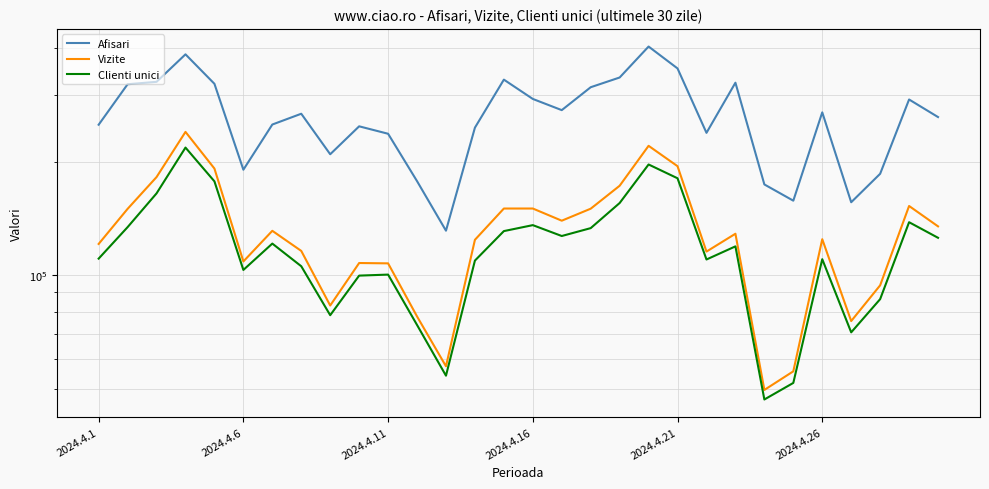

Is this an area chart (filled region under the line)?

No